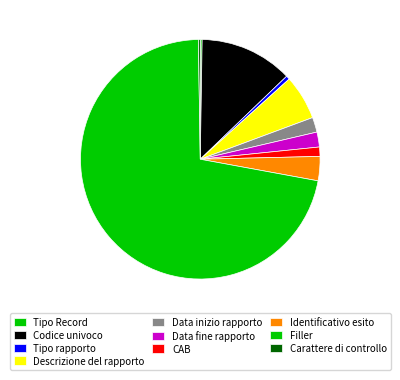

To the nearest percent, what is the average slice percentage?

10%